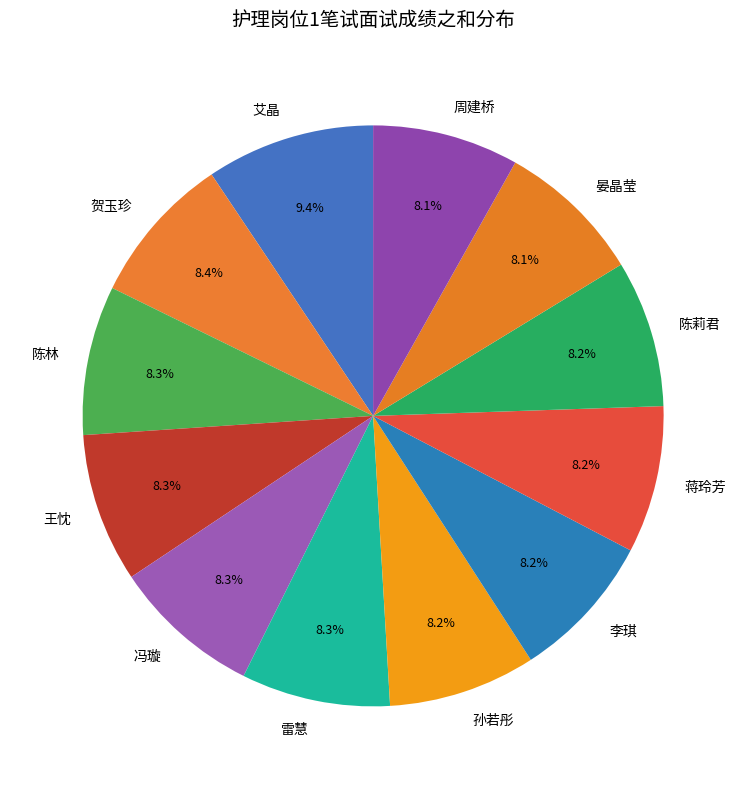

Combined, do 陈林 and 王忱 account for over 50%?

No